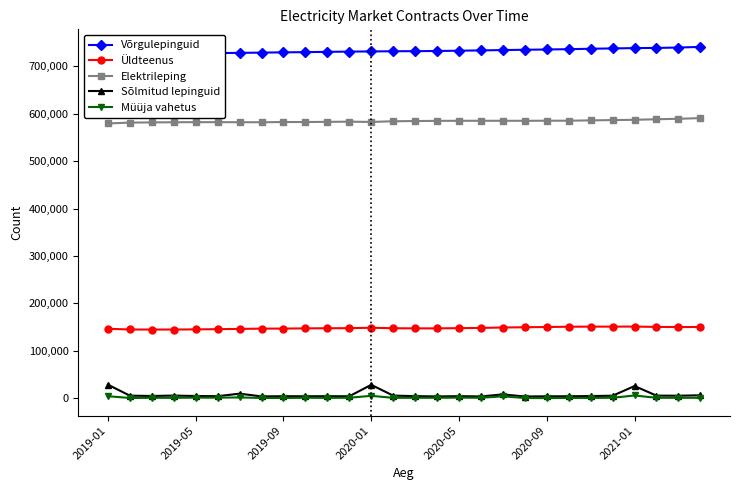

True or false: Sõlmitud lepinguid and Üldteenus cross at least once.

False